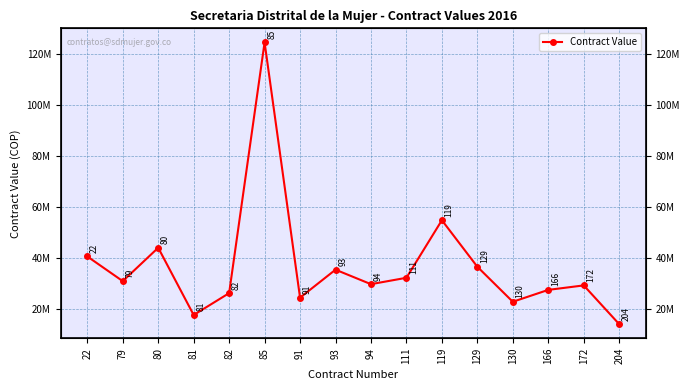

Rank the categories by value from highest to lowest.

85, 119, 80, 22, 129, 93, 111, 79, 94, 172, 166, 82, 91, 130, 81, 204